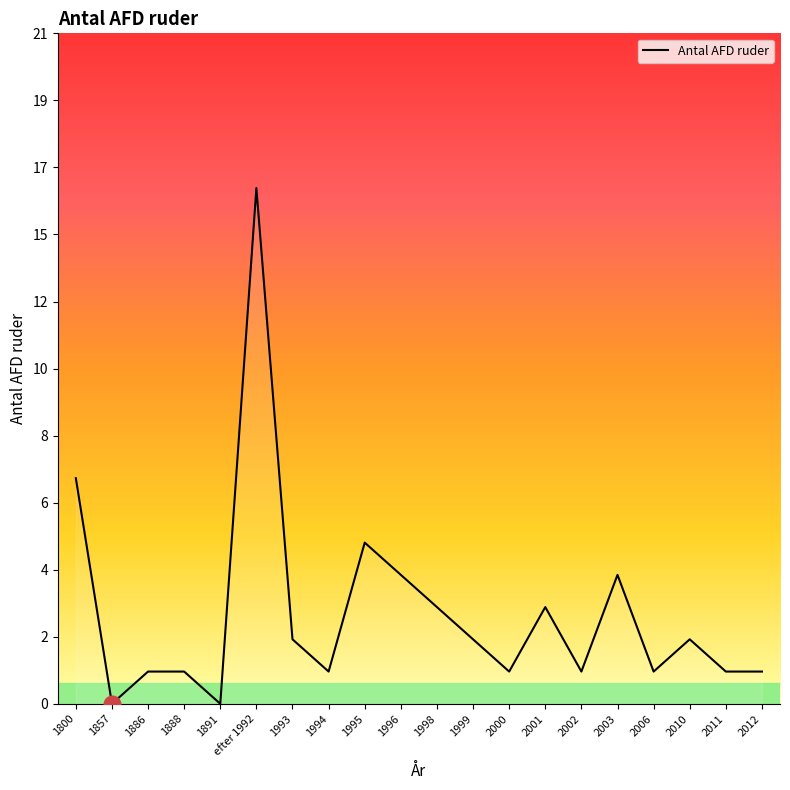

Does the chart have visible grid lines?

No